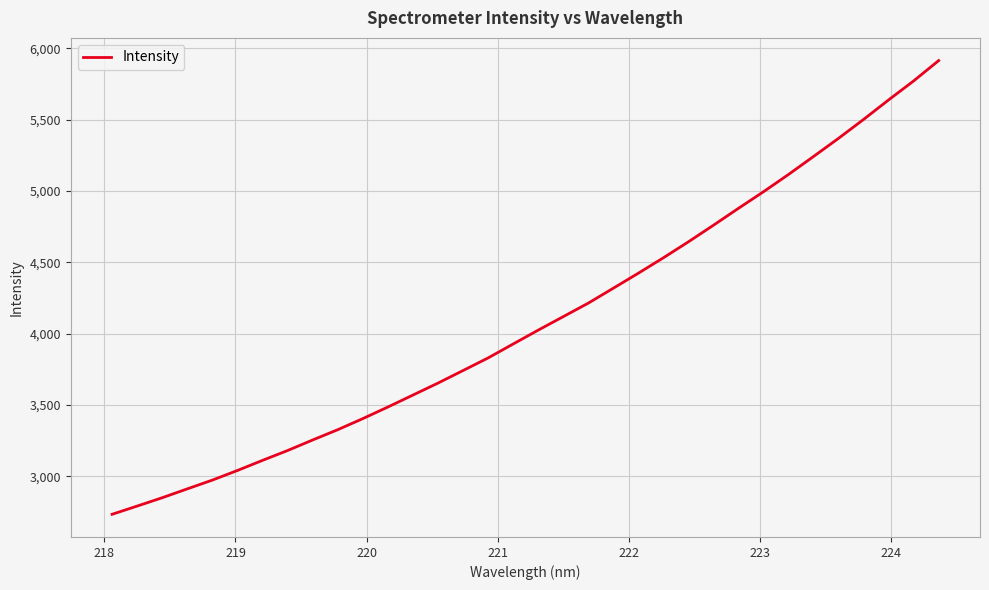

What is the difference between the maximum and minimum values?

3179.4